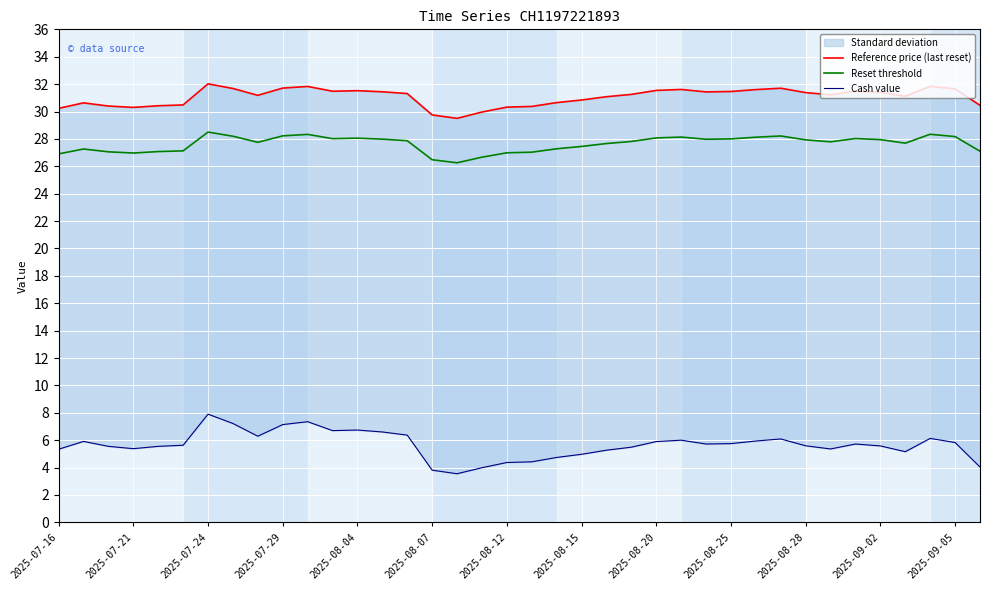

The Reset threshold series shows 45.2 at 2025-07-24. True or false?

False